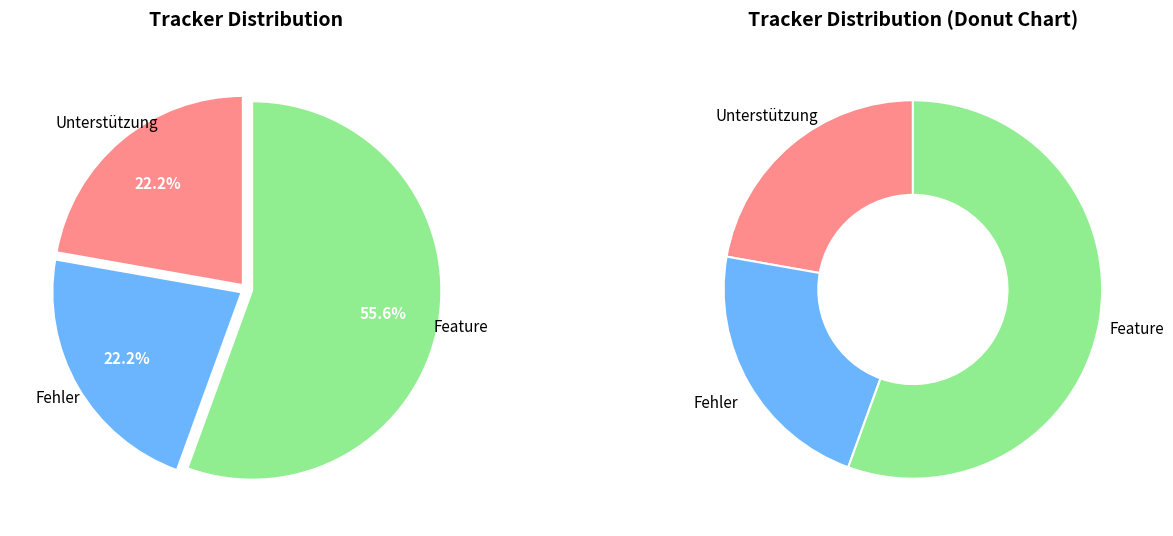

Is it true that 181 is 22% of the pie?

False